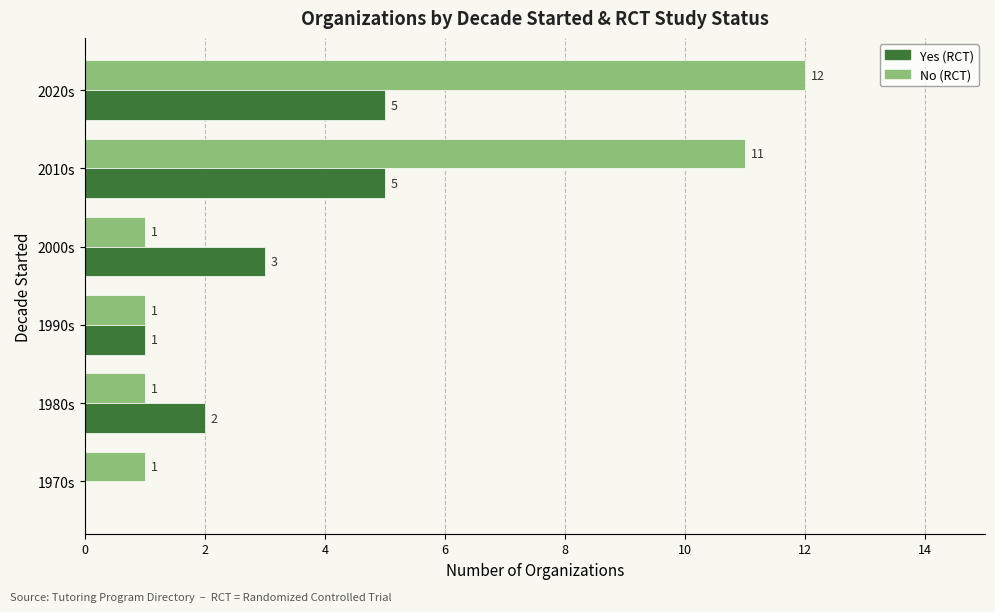

What is the sum of the Yes (RCT) values at 2010s and 1970s?

5